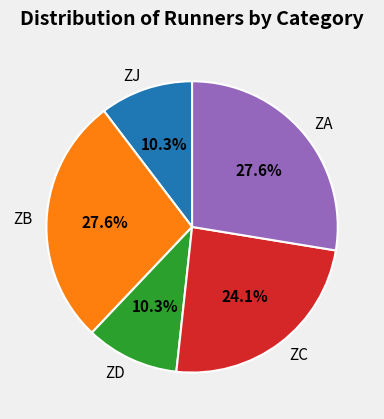

How many slices are in this pie chart?

5